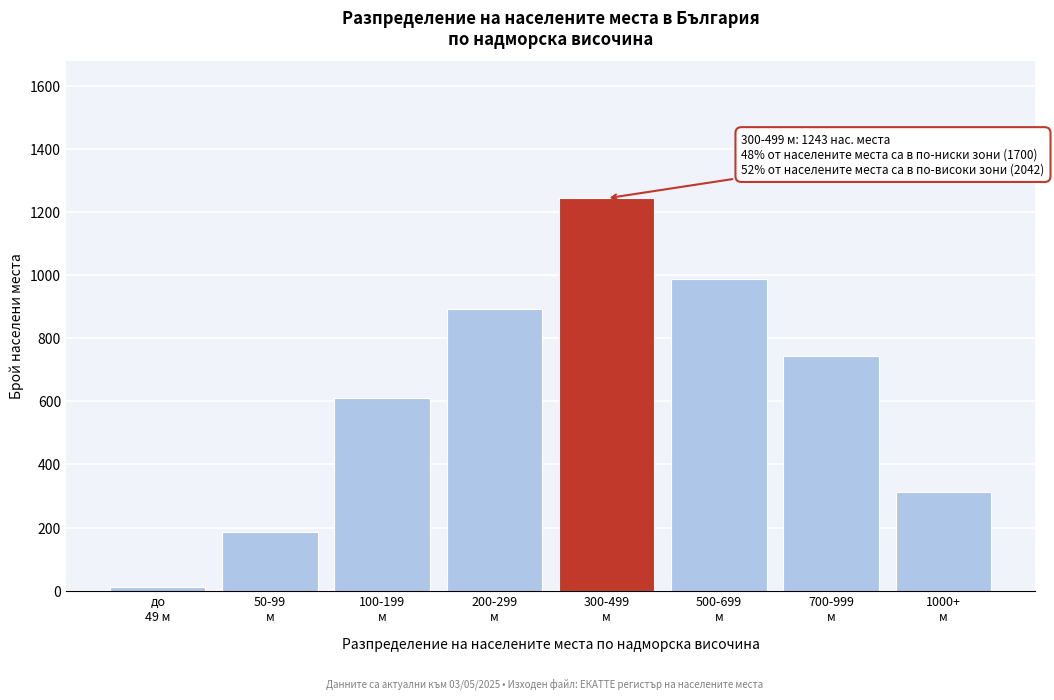

Reading left to right, transcribe all the data shown in this chart.

12	185	612	891	1243	987	743	312